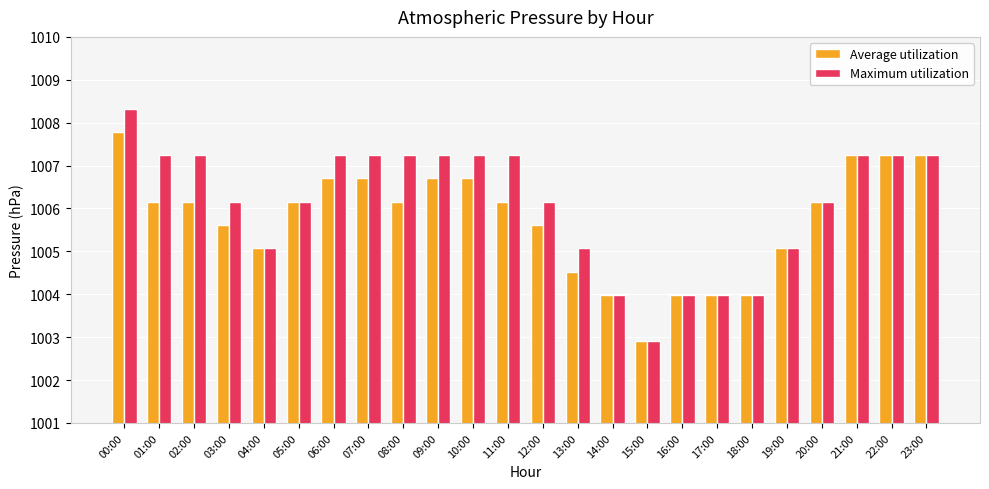

What is the highest value of the Average utilization series?

1007.8